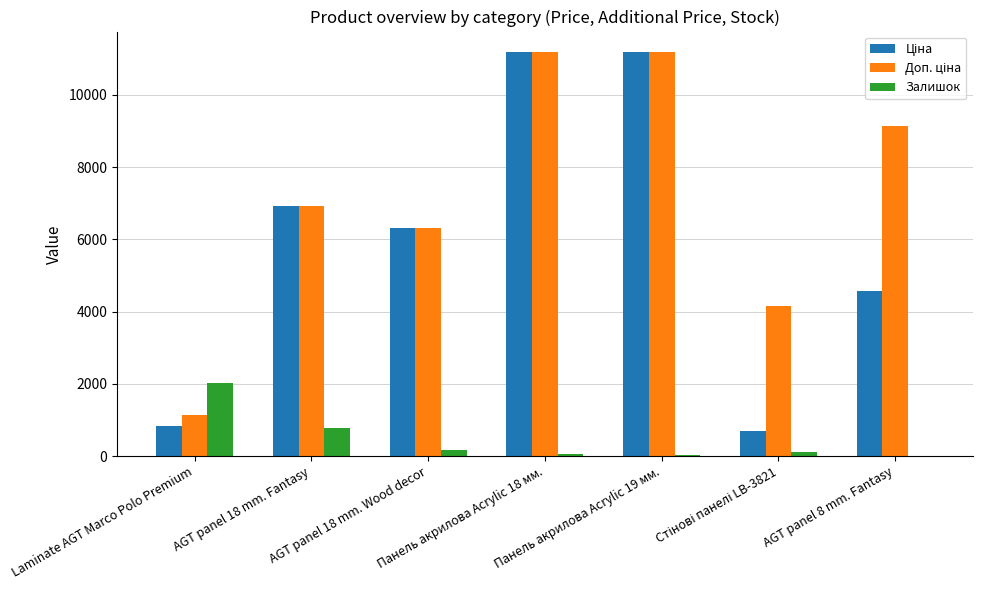

Which series has the largest range (max minus min)?

Ціна